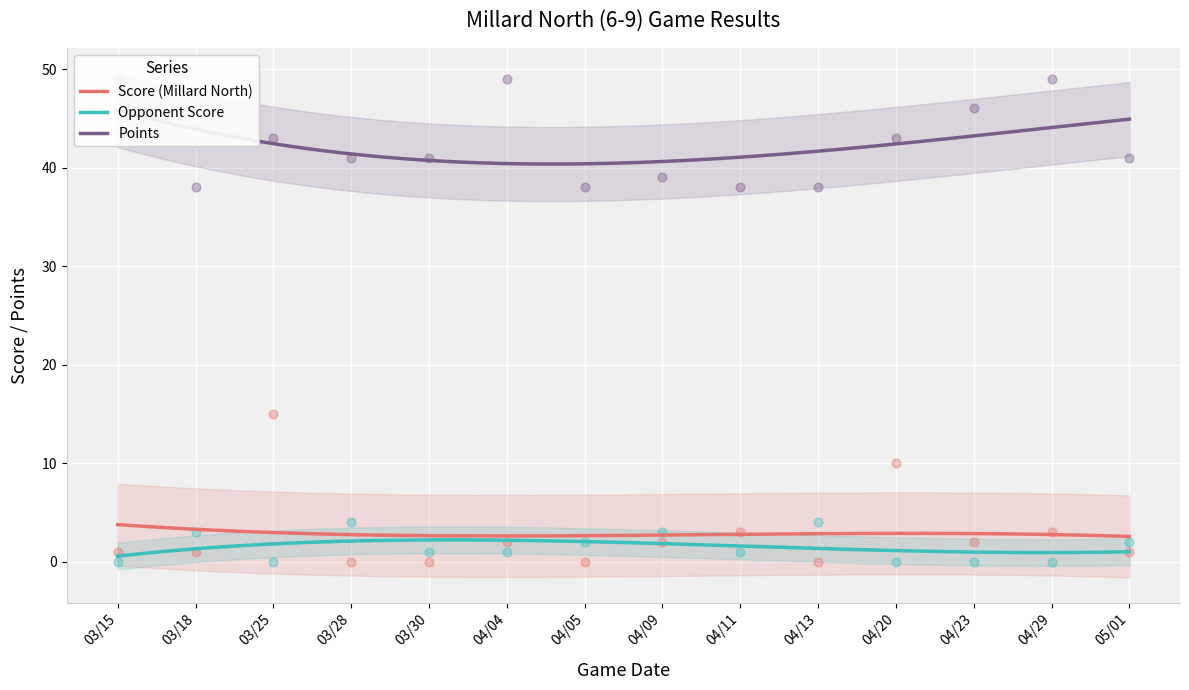

At how many categories does at least one series exceed 38?

10